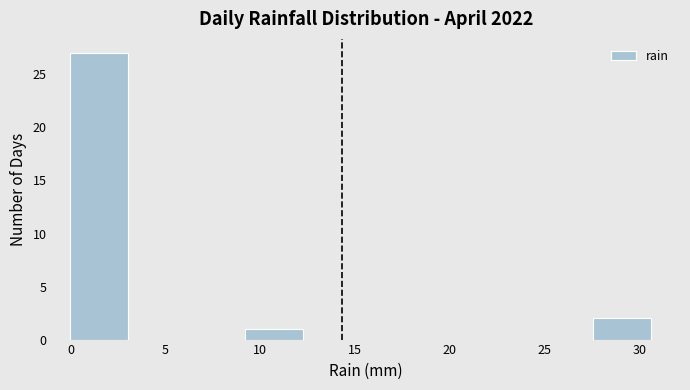

Reading left to right, transcribe this chart: for each bar, give the range it covers on the x-axis and its height. Neither the bar edges nor the heights are printed on the chart, so give them approximately, as read against the axes.

0.0 to 3.0: 27
3.0 to 6.0: 0
6.0 to 9.0: 0
9.0 to 12.0: 1
12.0 to 15.5: 0
15.5 to 18.5: 0
18.5 to 21.5: 0
21.5 to 24.5: 0
24.5 to 27.5: 0
27.5 to 30.5: 2